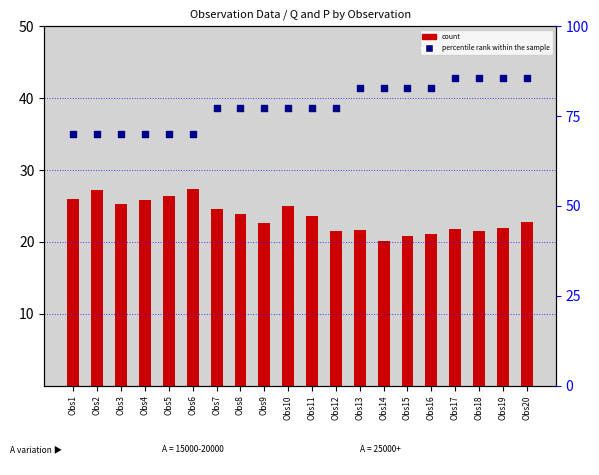

At which category is the sum across all series the highest?

Obs20